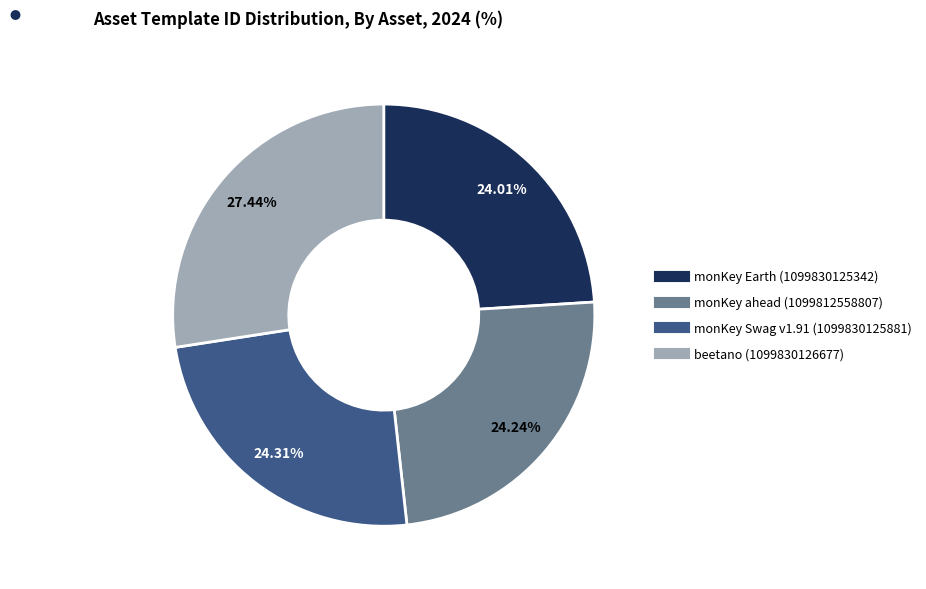

How many slices are in this pie chart?

4